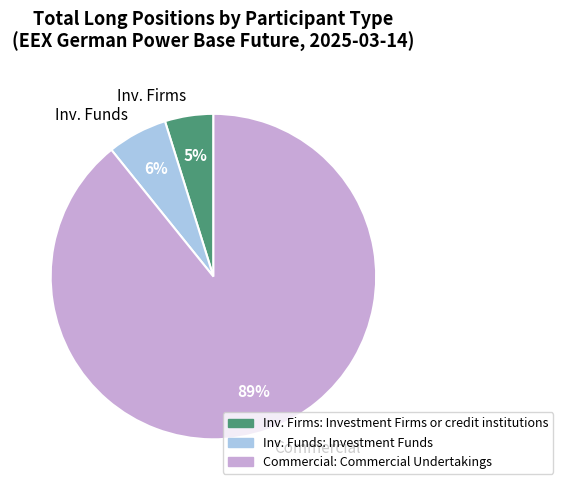

Which category accounts for the majority?

Commercial